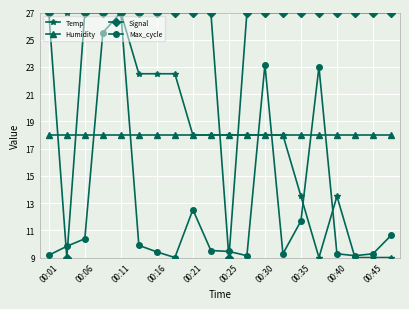

At how many categories does at least one series exceed 16?

20